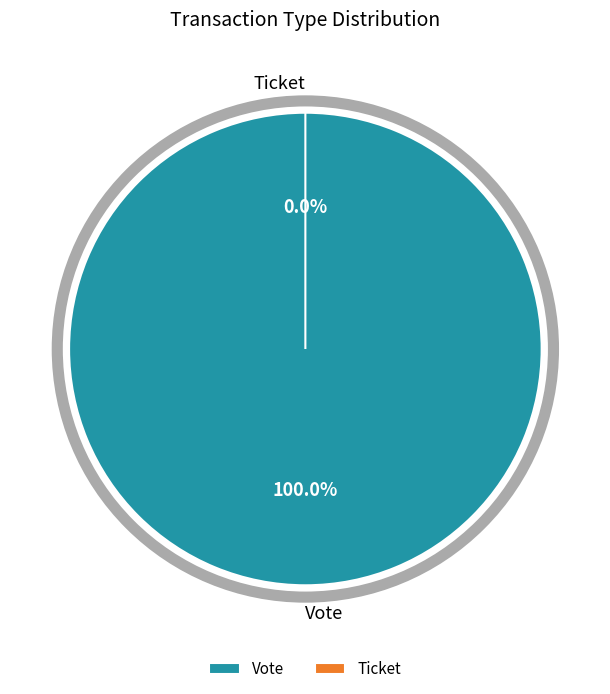

Which category has the smallest portion of the pie?

Ticket